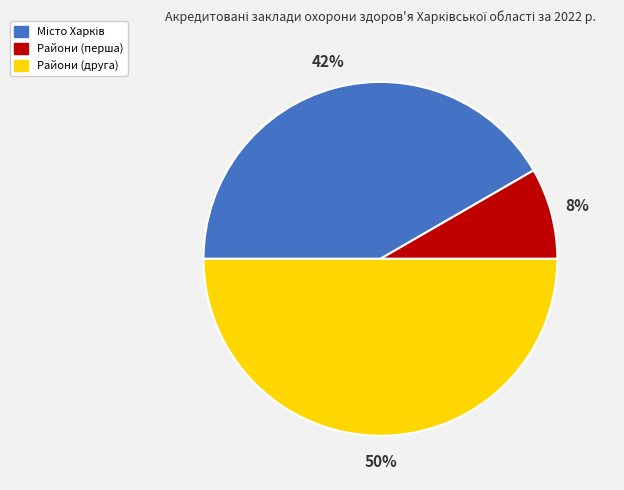

Does Райони (перша) represent more than half of the total?

No